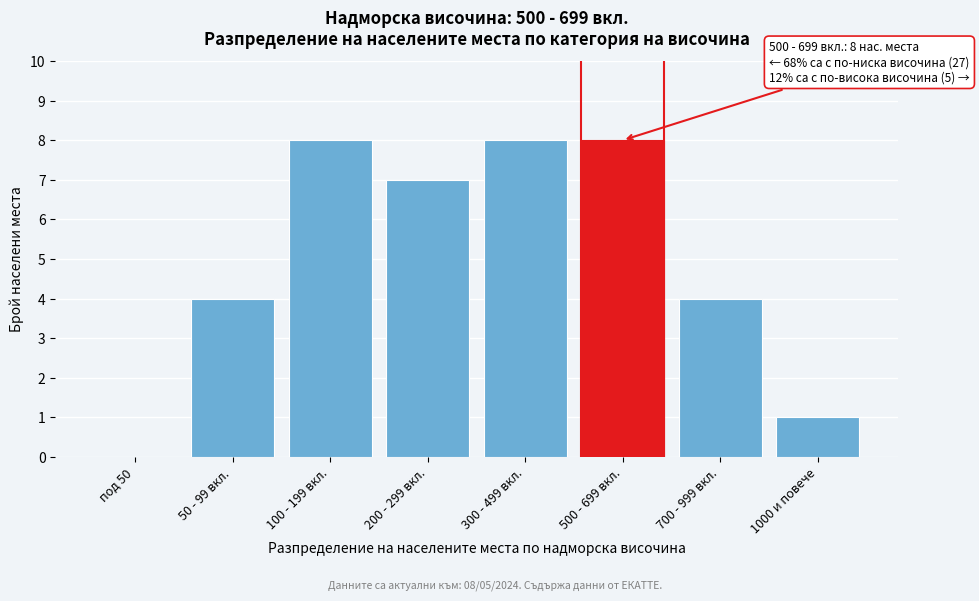

Reading right to left, transcribe all the data shown in this chart.

1000 и повече=1	700 - 999 вкл.=4	500 - 699 вкл.=8	300 - 499 вкл.=8	200 - 299 вкл.=7	100 - 199 вкл.=8	50 - 99 вкл.=4	под 50=0